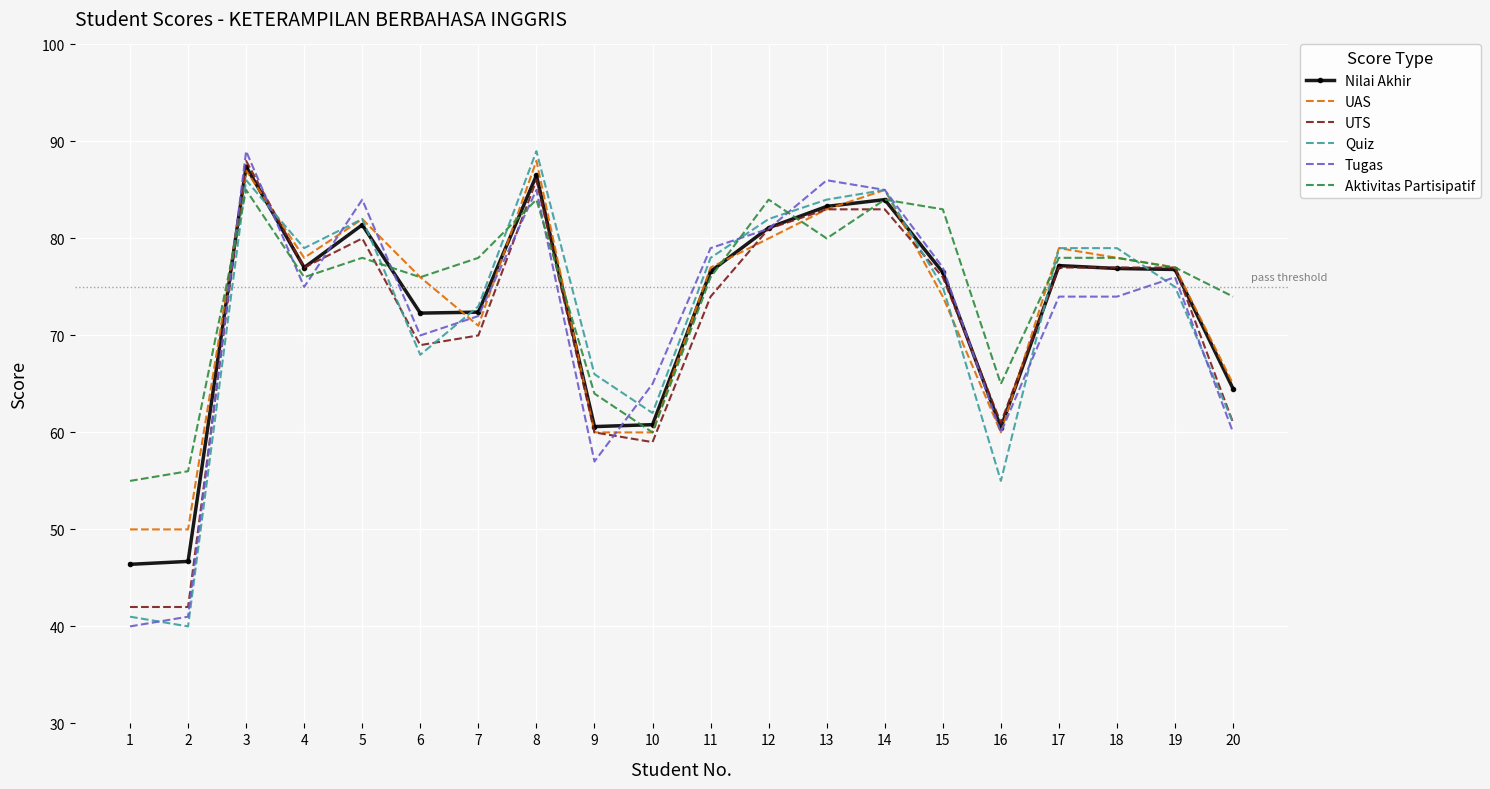

What is the sum of all Tugas values?

1430.0